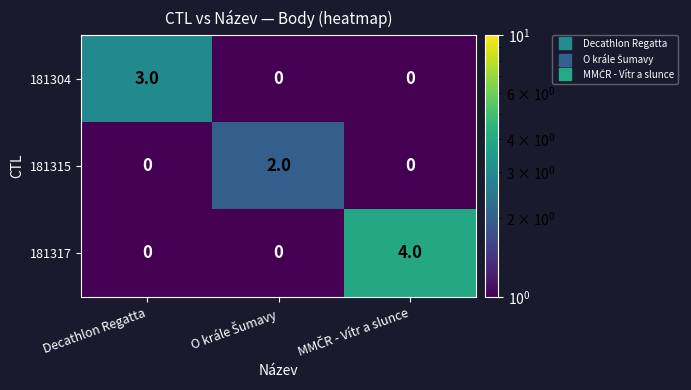

How many distinct data groups are displayed?

3